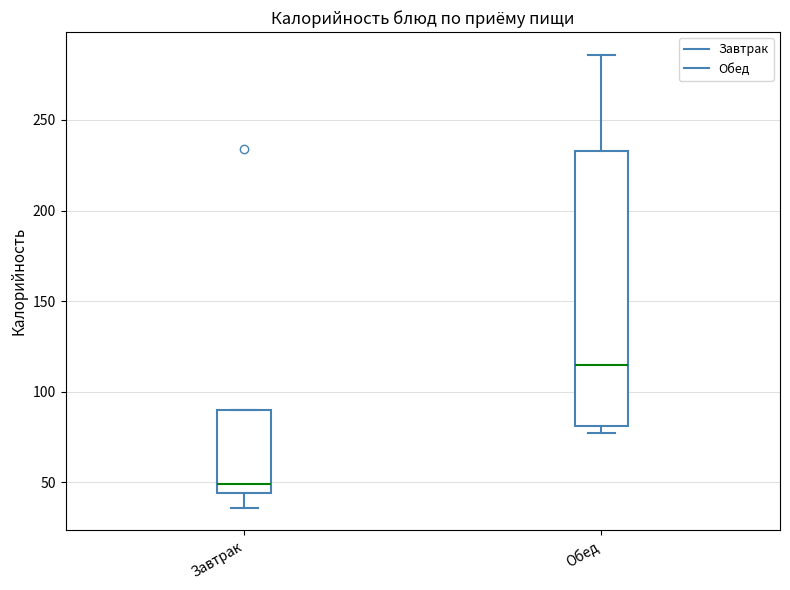

Where does the lower whisker of the box for Завтрак end on the y-axis? The values are not printed on the chart, so give them approximately, as read against the axis.

35